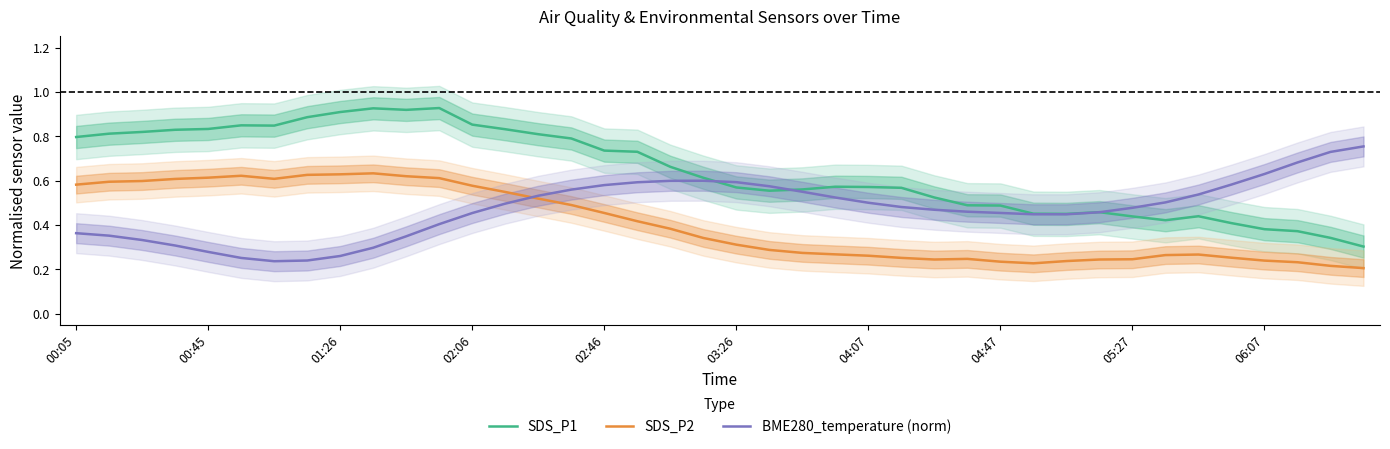

At which category is the sum across all series the highest?

11